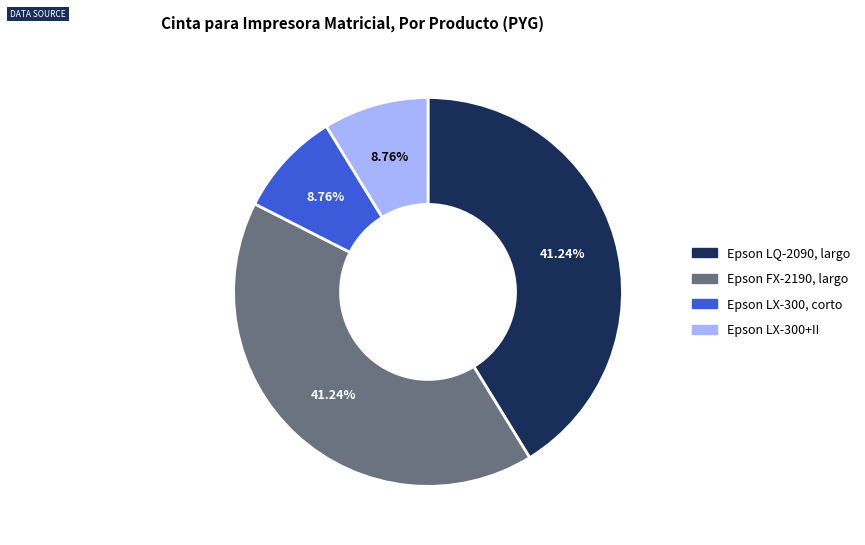

Combined, do Epson LX-300, corto and Epson LX-300+II account for over 50%?

No